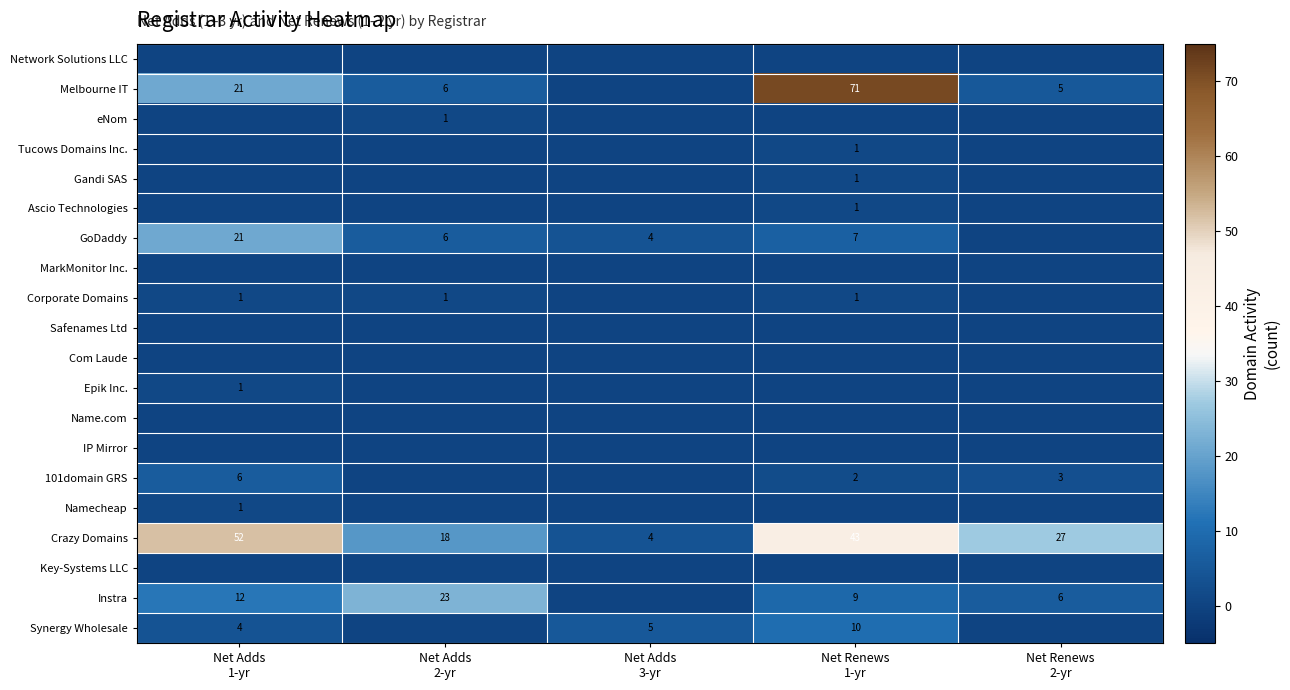

What is the difference between the maximum and second lowest values in the Crazy Domains series?

34